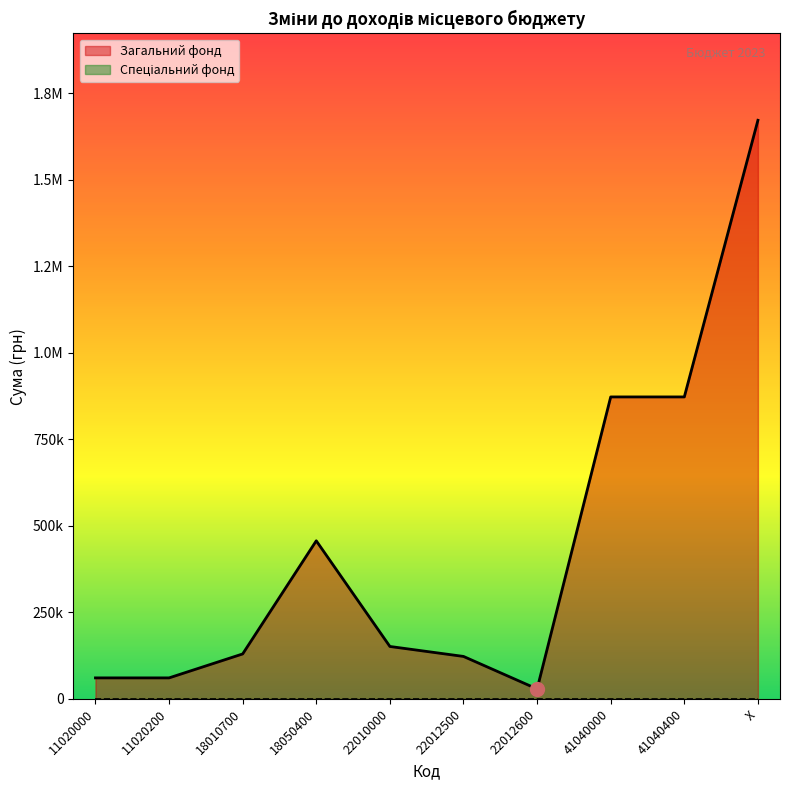

Approximately how many times larger is the value at 22010000 compared to 22012600?

5.3